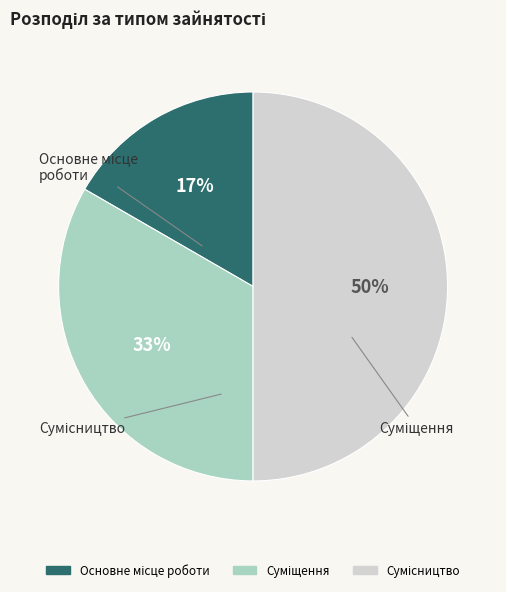

To the nearest percent, what is the difference between the largest and smallest slice percentages?

33%